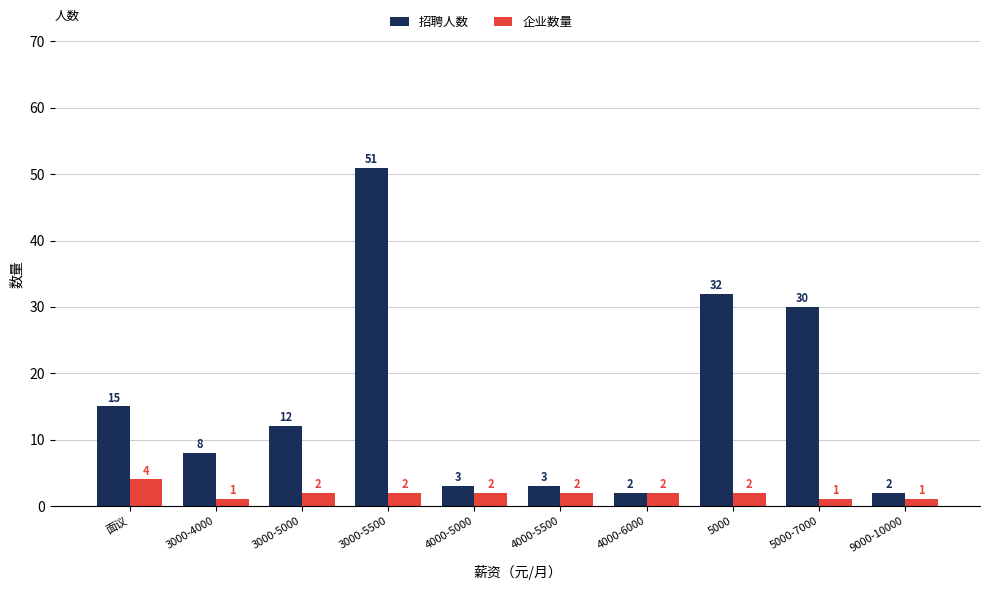

Is it true that 企业数量 equals 2 at 4000-6000?

True